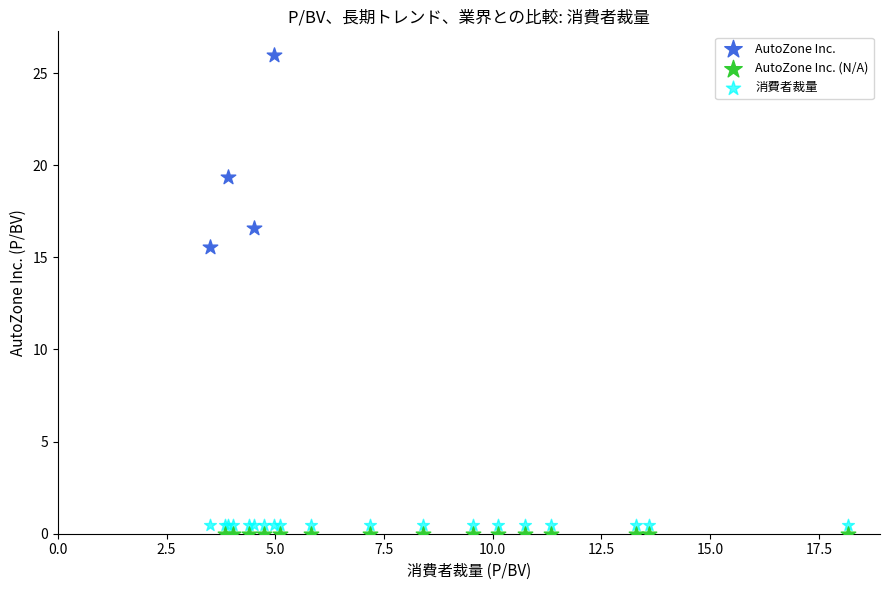

Which series reaches the maximum Y coordinate?

AutoZone Inc.